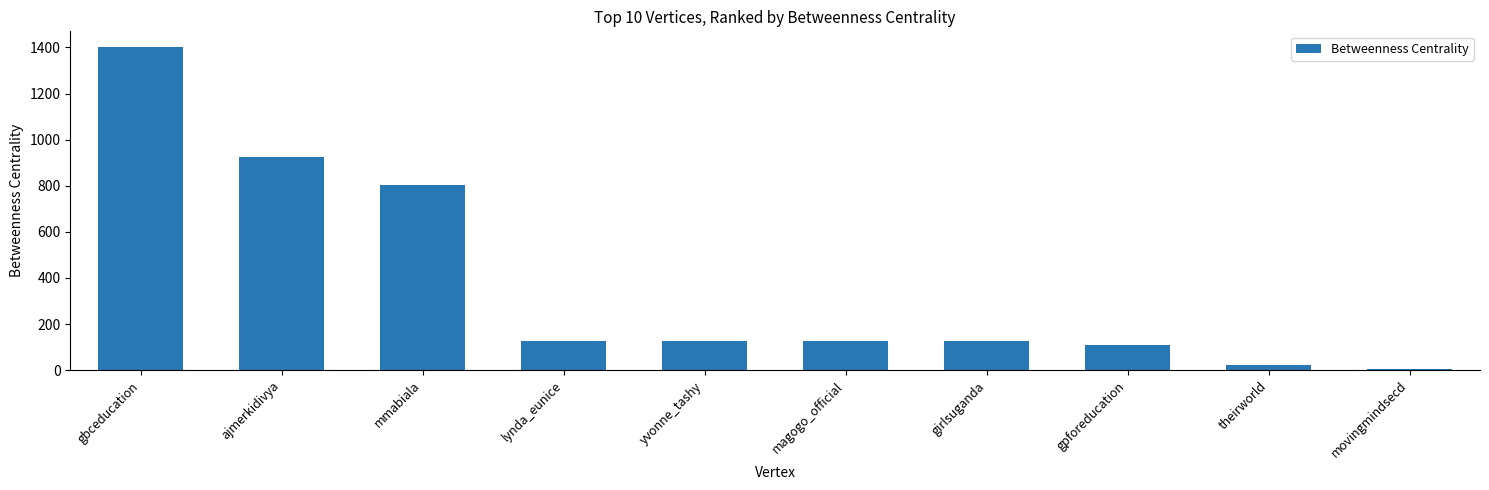

Where is the data nearest to the value 702?

mmabiala